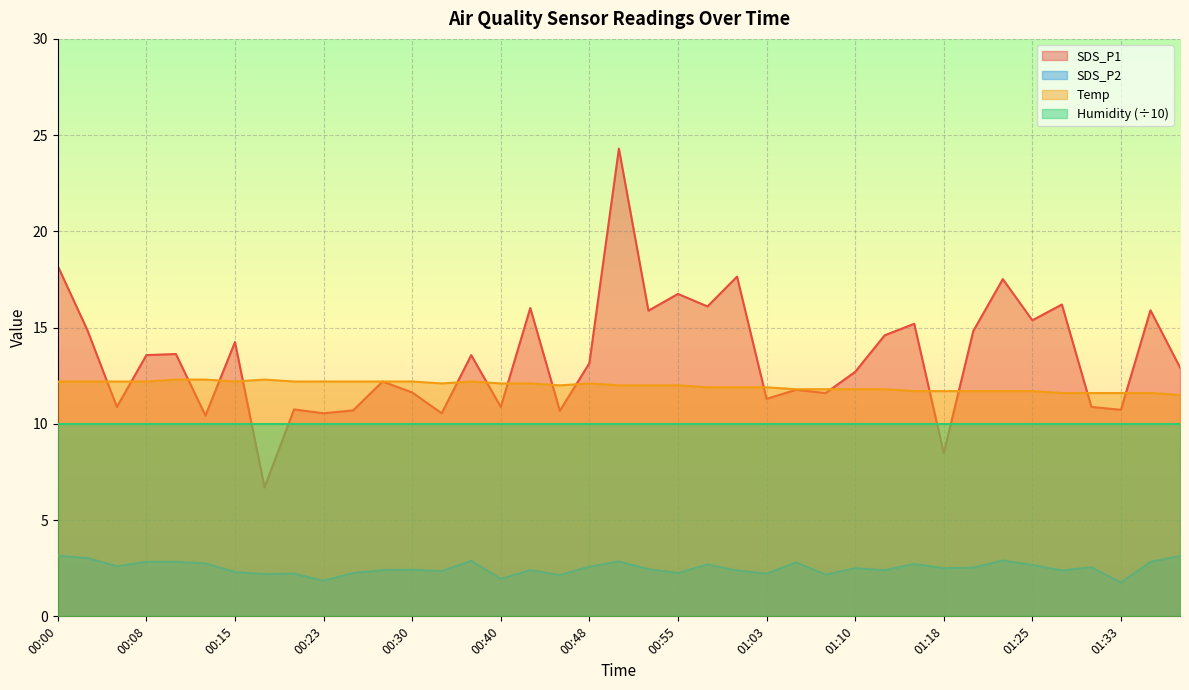

Which series has the largest total across all categories?

SDS_P1